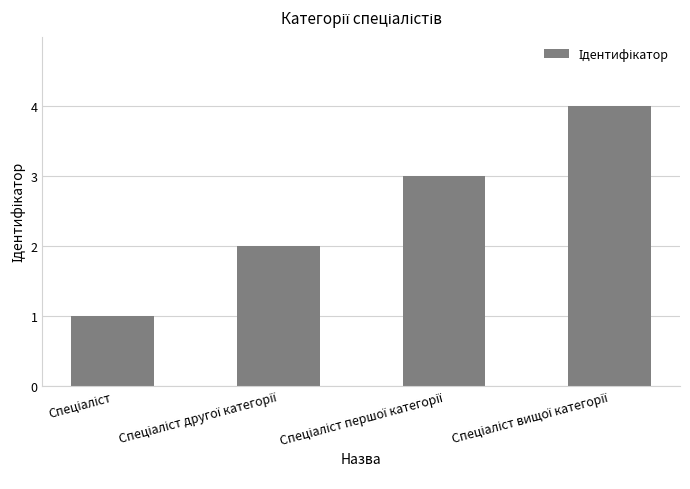

Reading left to right, extract all data points from this chart.

1	2	3	4